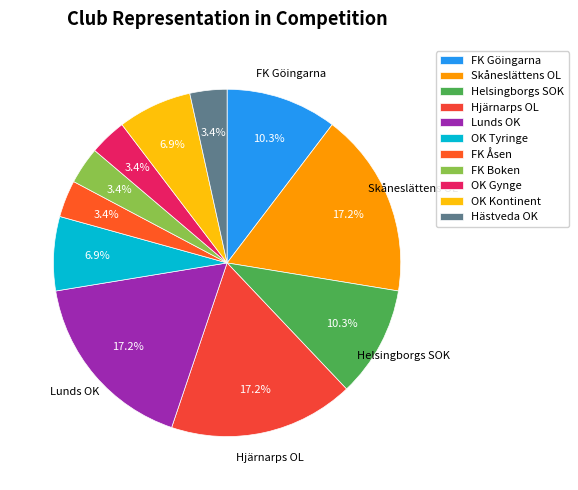

How many slices are in this pie chart?

11